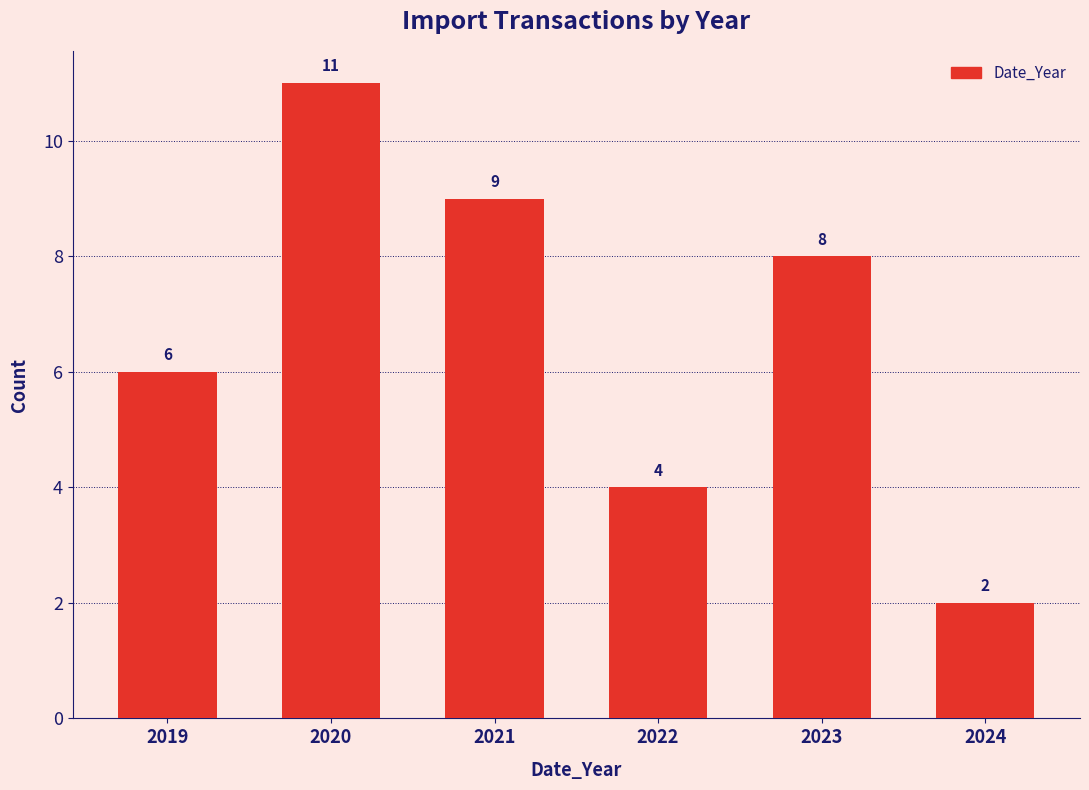

Reading right to left, extract all data points from this chart.

2024=2	2023=8	2022=4	2021=9	2020=11	2019=6